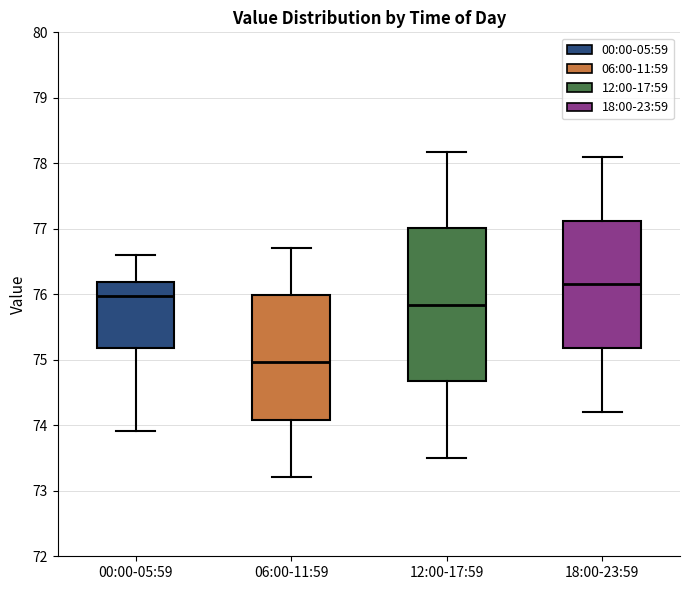

Comparing the boxes themselves (not the whiskers), which one is the tallest?

12:00-17:59